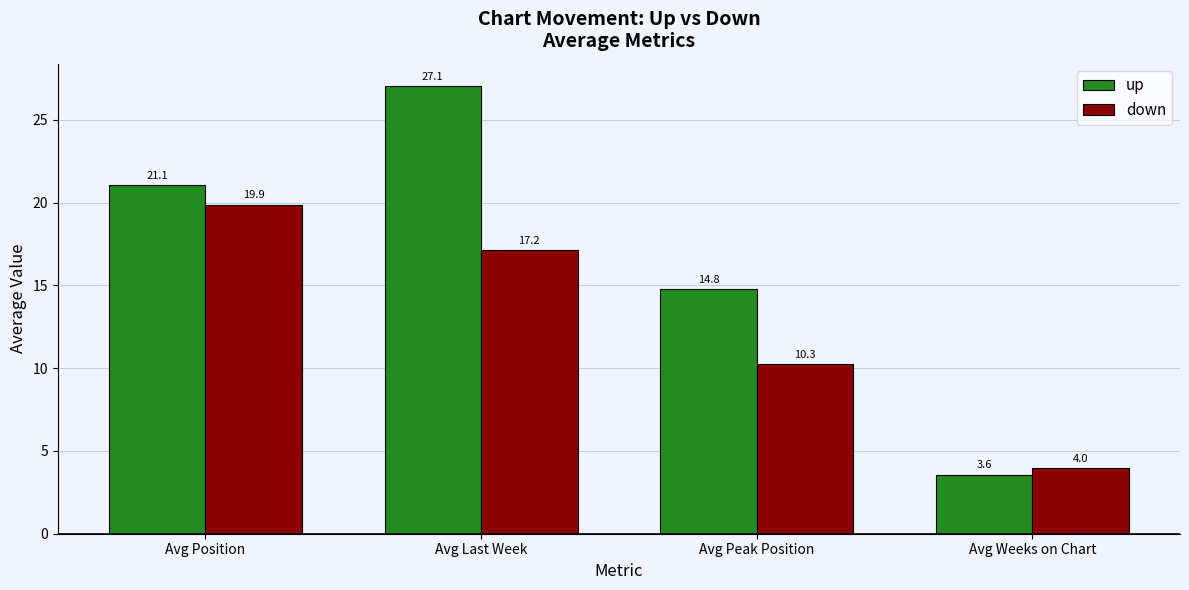

What is the difference between the down values at Avg Weeks on Chart and Avg Position?

15.9